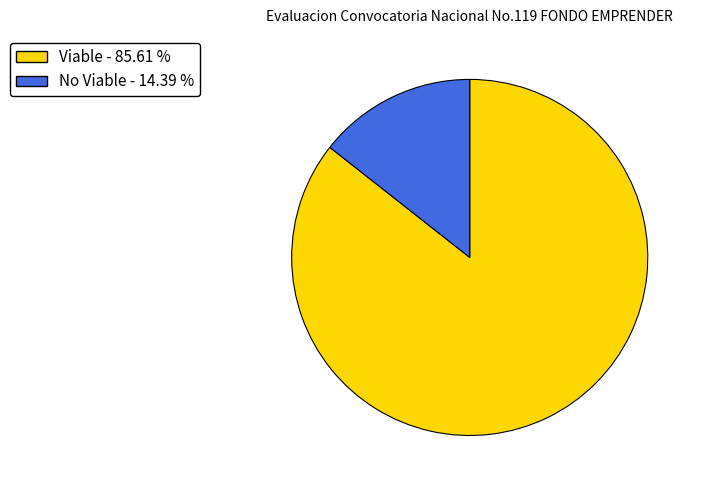

Is there any slice that represents more than half of the pie?

Yes